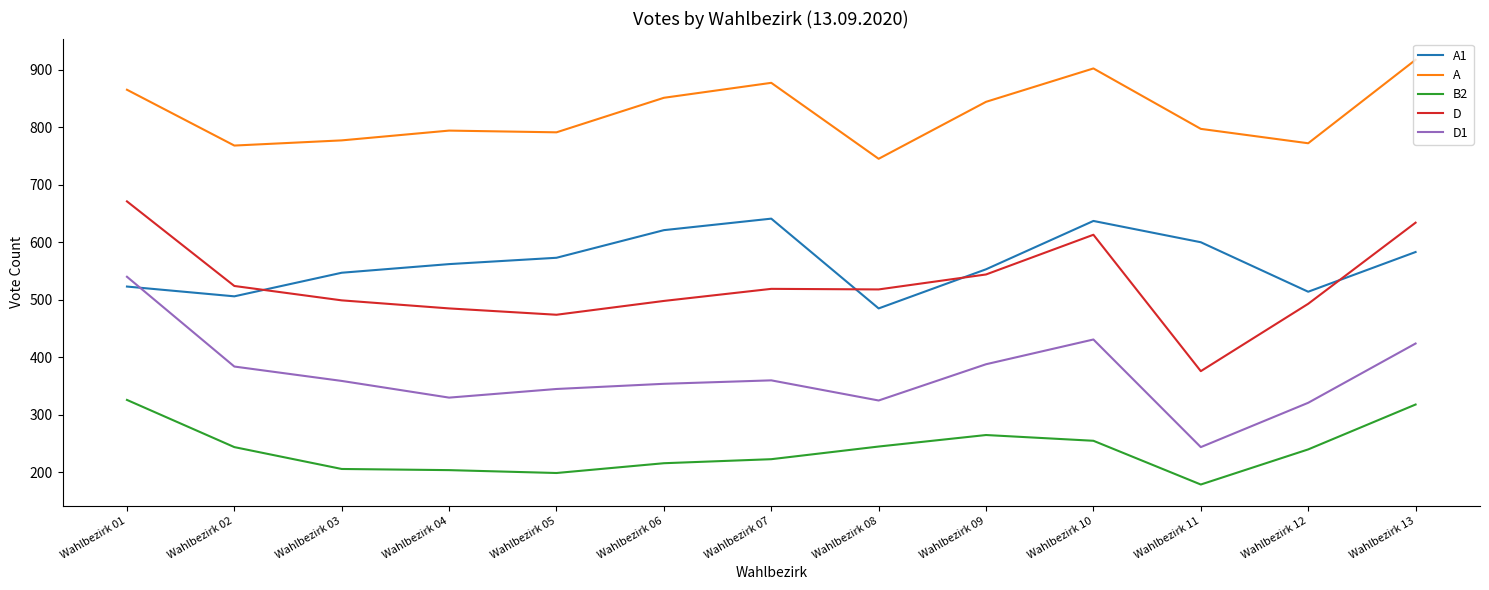

In A1, how many points are lower than both neighbors (excluding endpoints)?

3